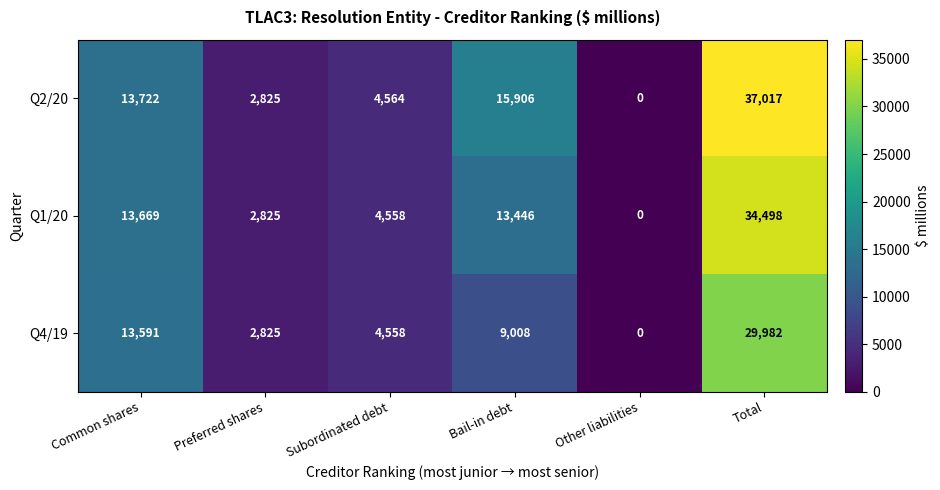

Reading left to right, list all the values displayed in this chart.

Q2/20: Common shares=13722	Preferred shares=2825	Subordinated debt=4564	Bail-in debt=15906	Other liabilities=0	Total=37017
Q1/20: Common shares=13669	Preferred shares=2825	Subordinated debt=4558	Bail-in debt=13446	Other liabilities=0	Total=34498
Q4/19: Common shares=13591	Preferred shares=2825	Subordinated debt=4558	Bail-in debt=9008	Other liabilities=0	Total=29982